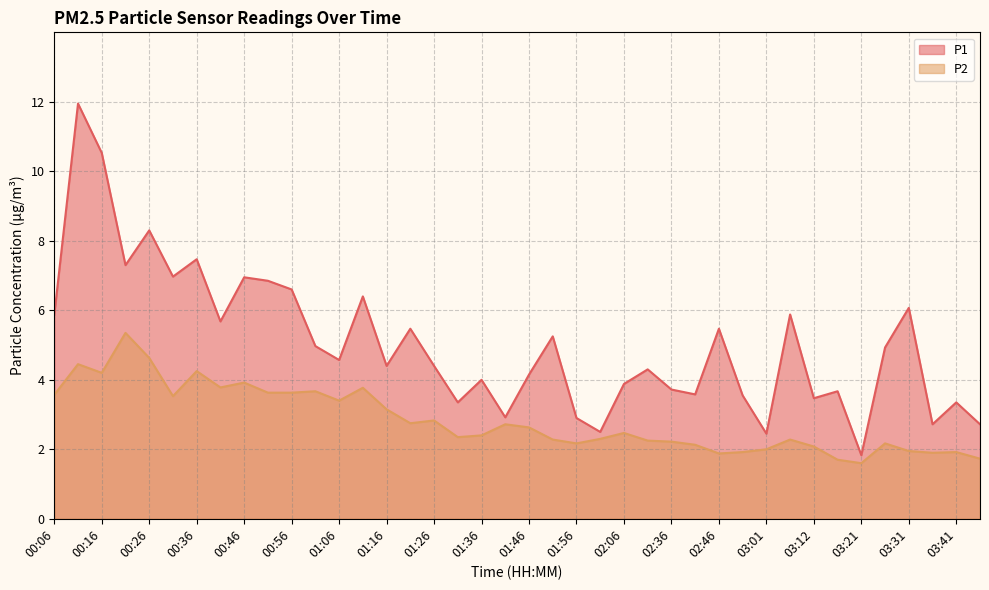

The value of P2 at 03:41 is 1.9. True or false?

True